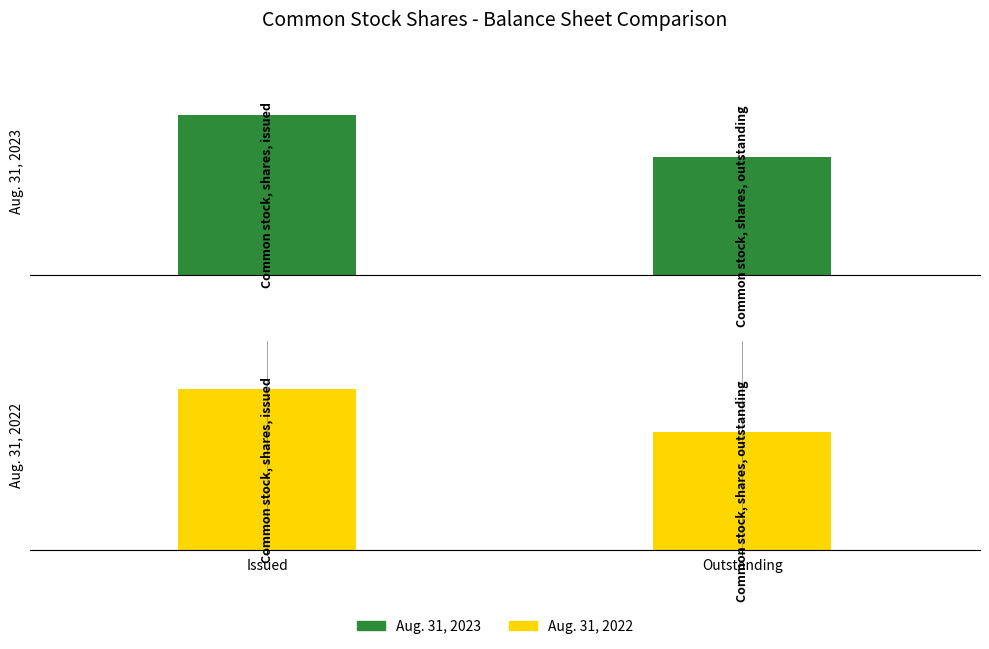

What is the highest value of the Aug. 31, 2023 series?

8091650